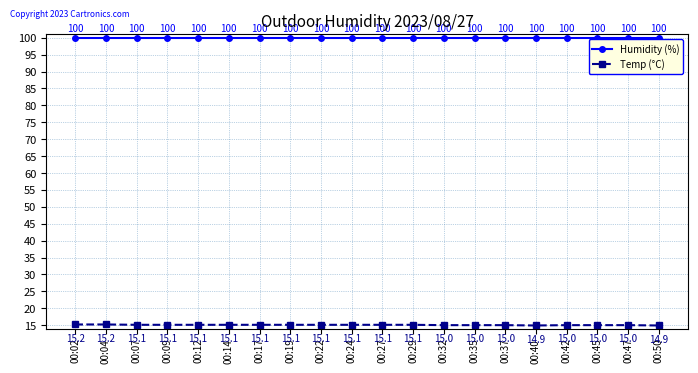

What is the maximum value for Humidity (%)?

99.9